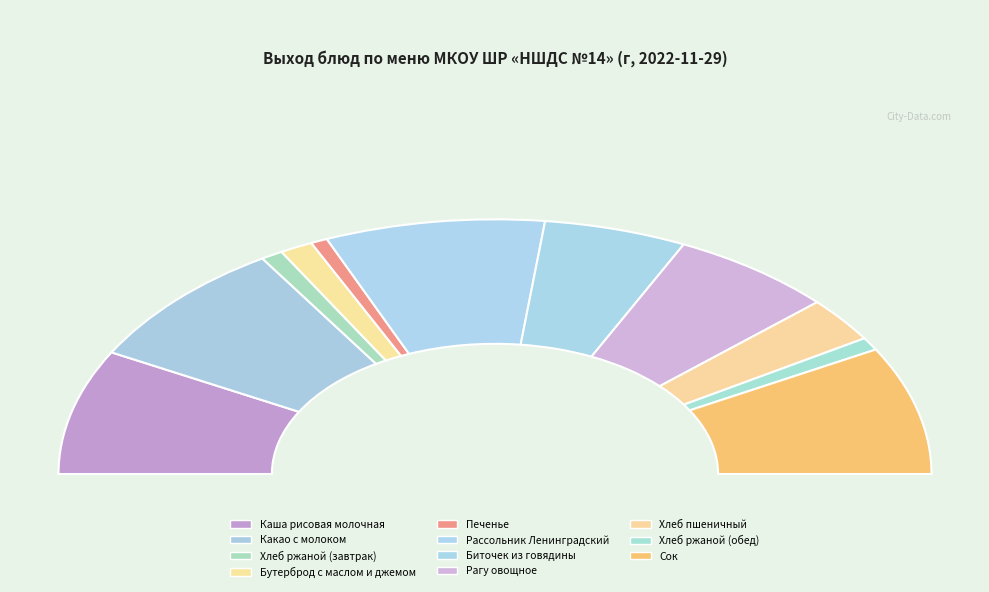

Count the number of slices in the pie.

11